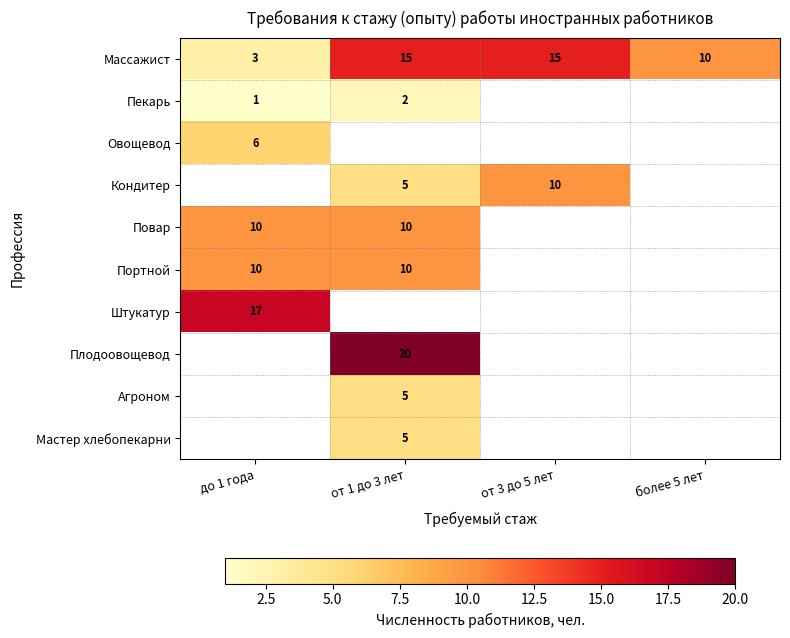

Which category has the lowest value across all series?

до 1 года